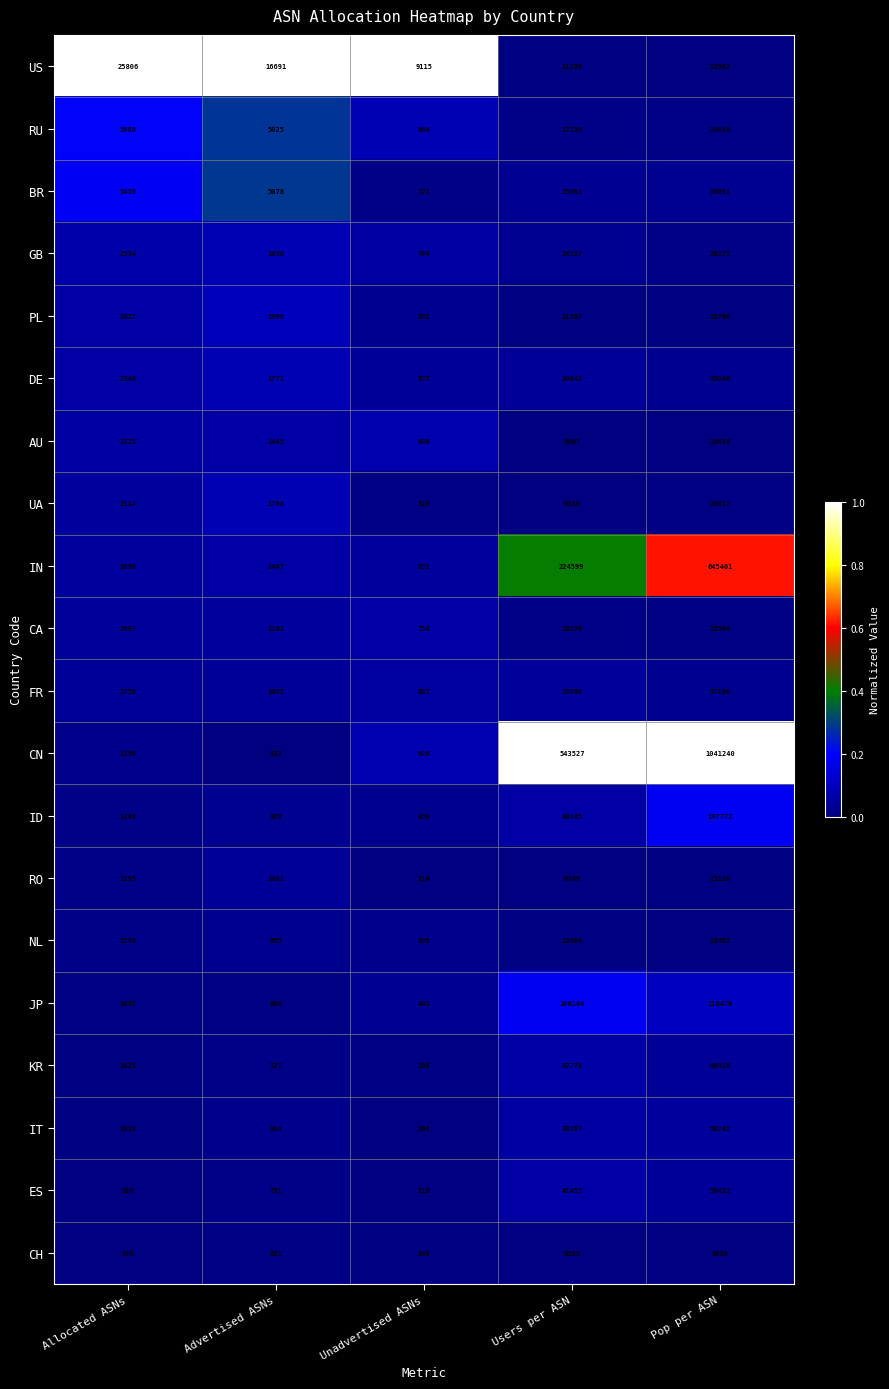

True or false: RO has a value of 12721 at Users per ASN.

False